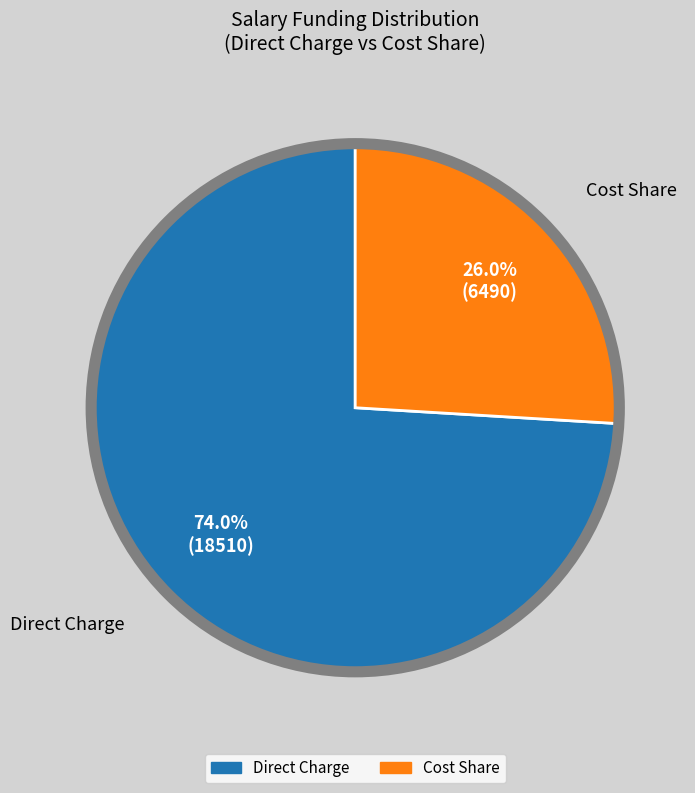

Is there a majority slice in this chart?

Yes